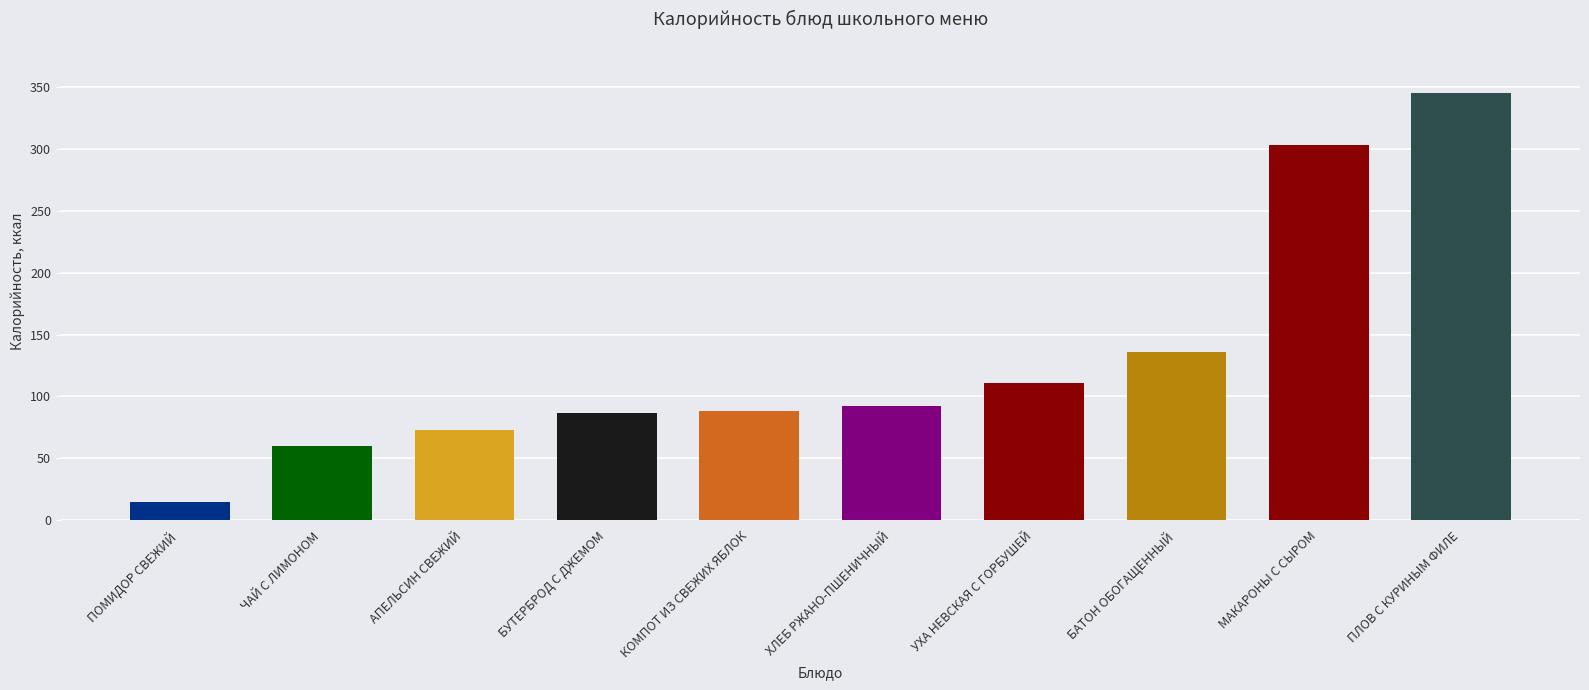

True or false: the data shows 617.9 at ПЛОВ С КУРИНЫМ ФИЛЕ.

False